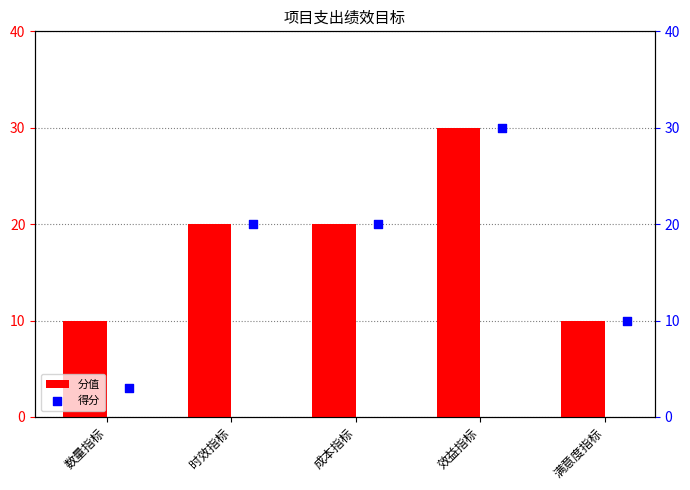

Which series has the largest Y range (max minus min)?

得分